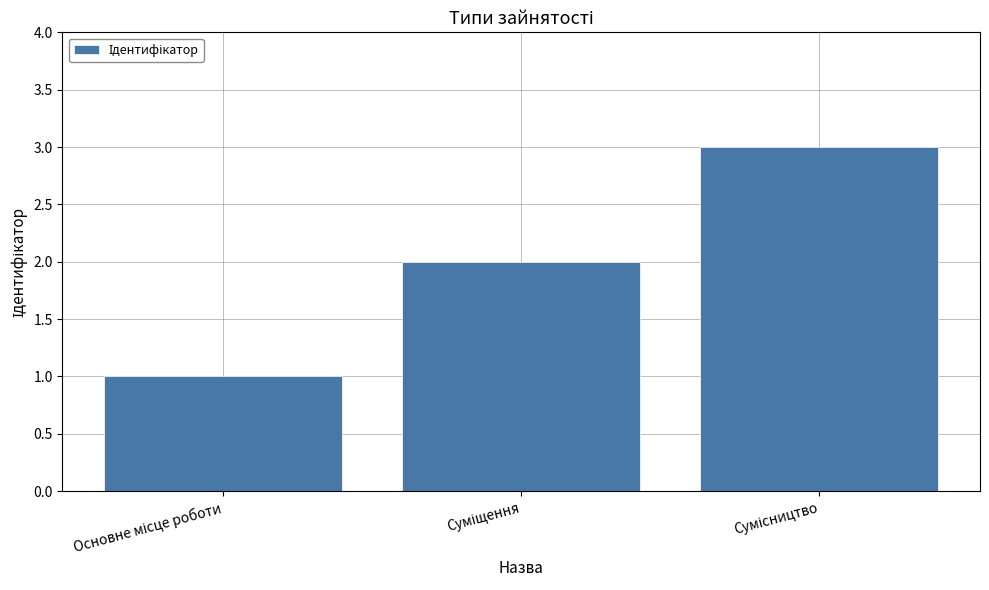

What is the sum of all values?

6